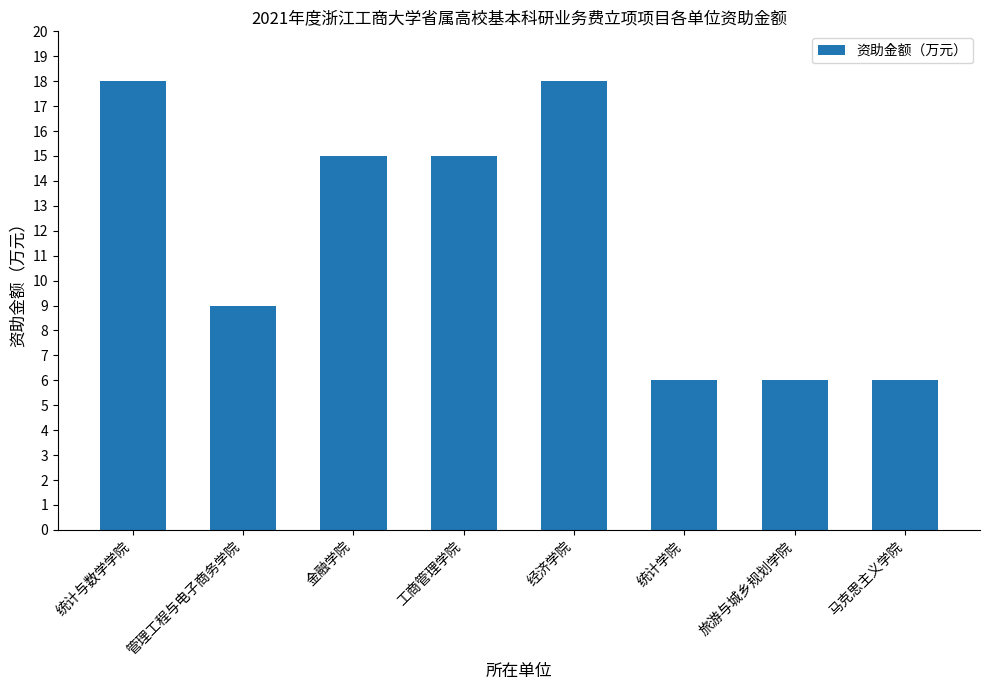

The chart shows a value of 18 at 经济学院. True or false?

True